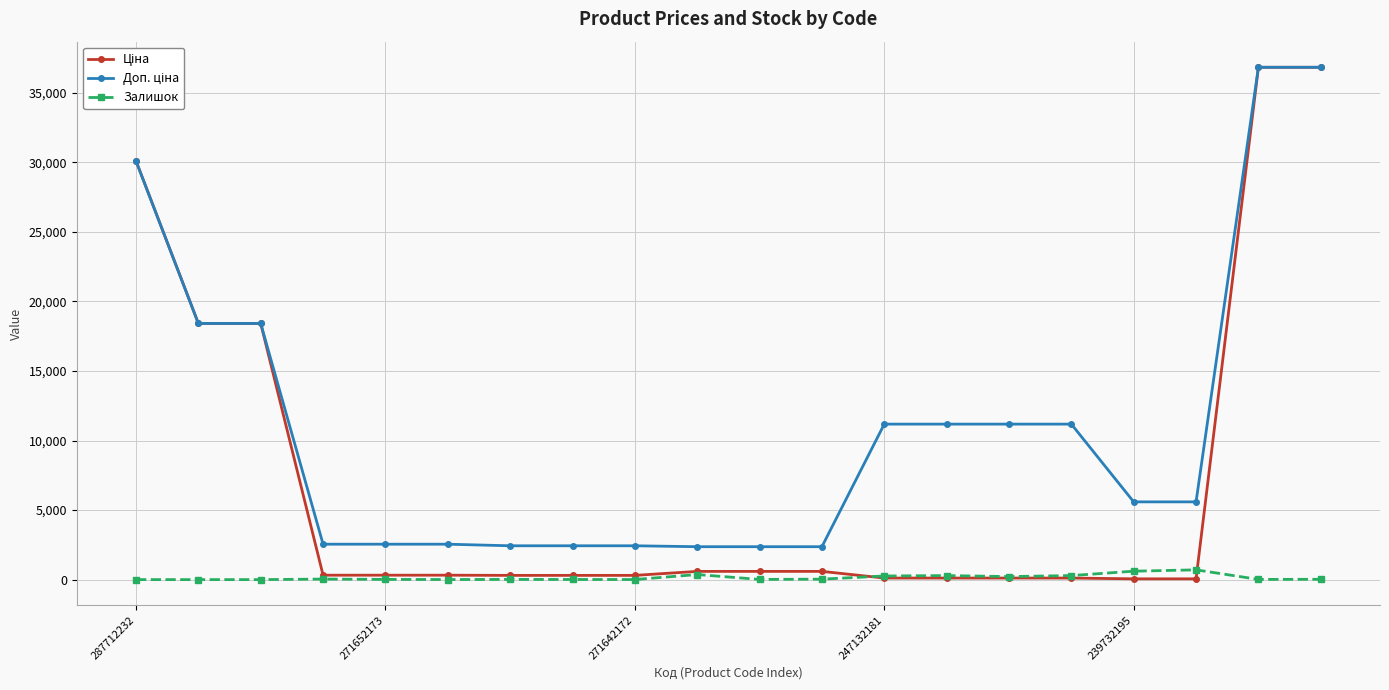

What is the greatest value displayed?

36841.8